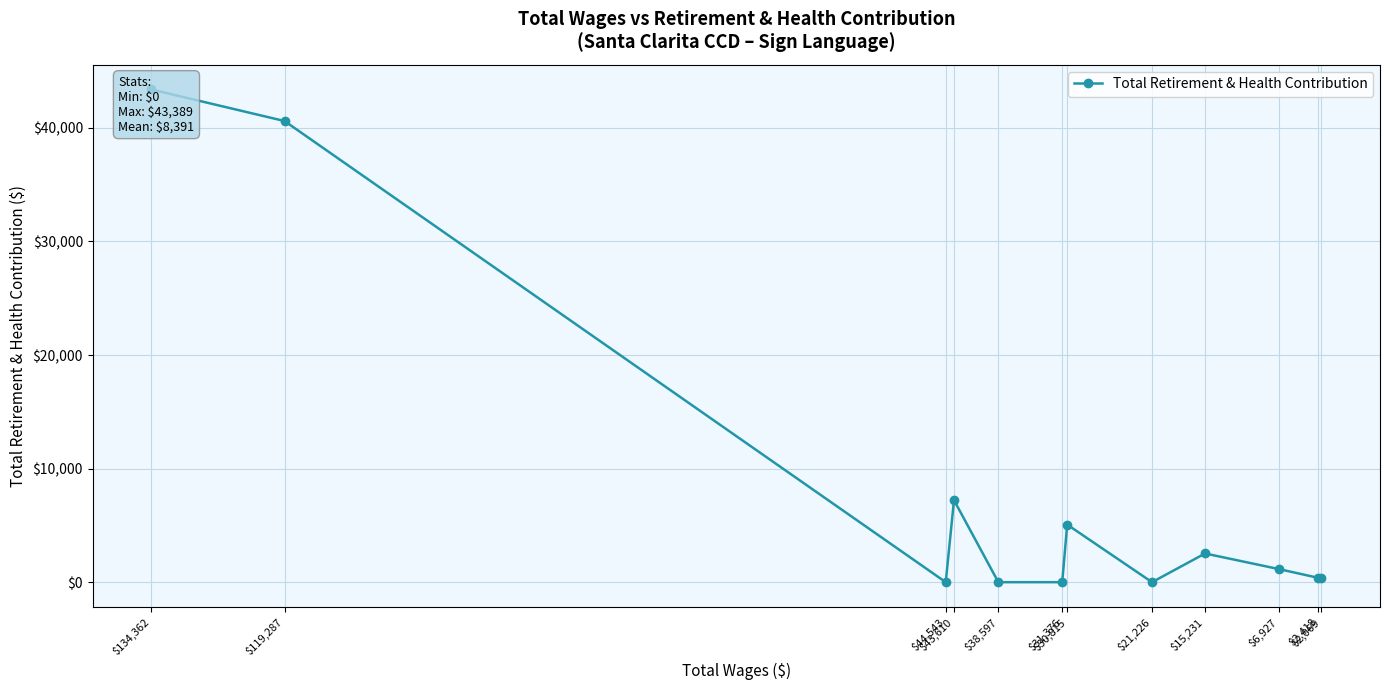

The value at $2,069 is 334. True or false?

True